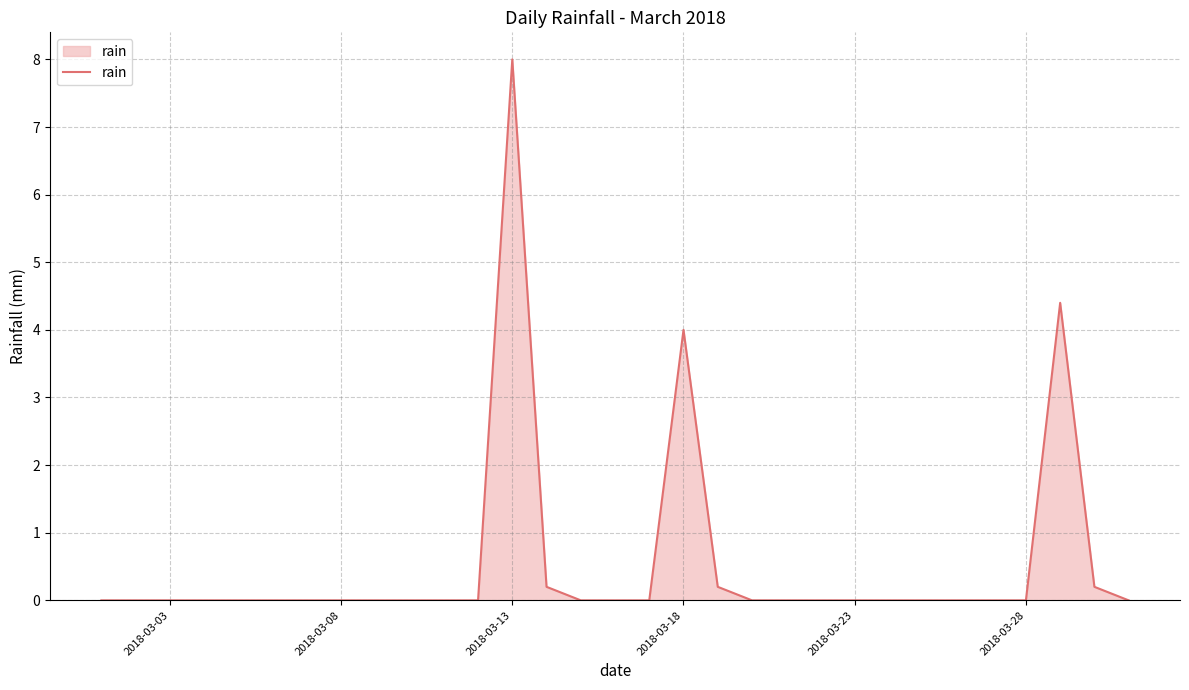

What is the difference between the maximum and minimum values?

8.0